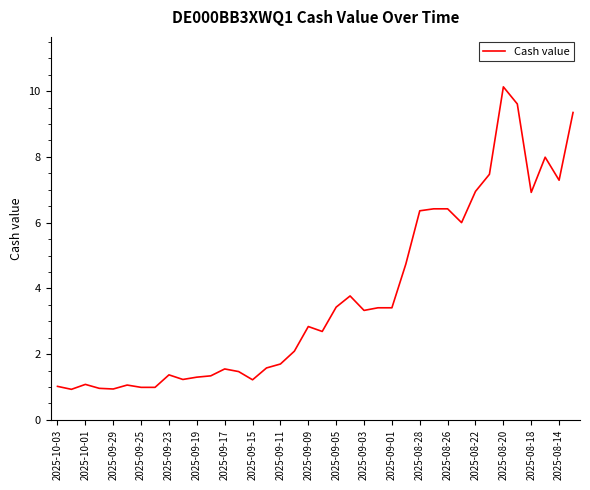

What is the difference between the maximum and minimum values?

9.2